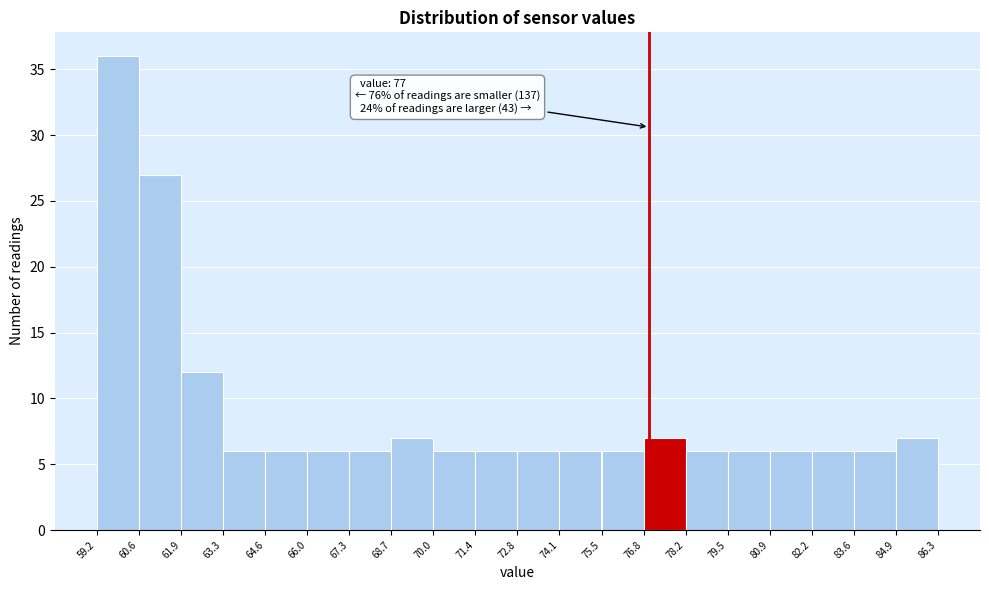

Which range on the x-axis has the tallest bar?

59.2 to 60.6